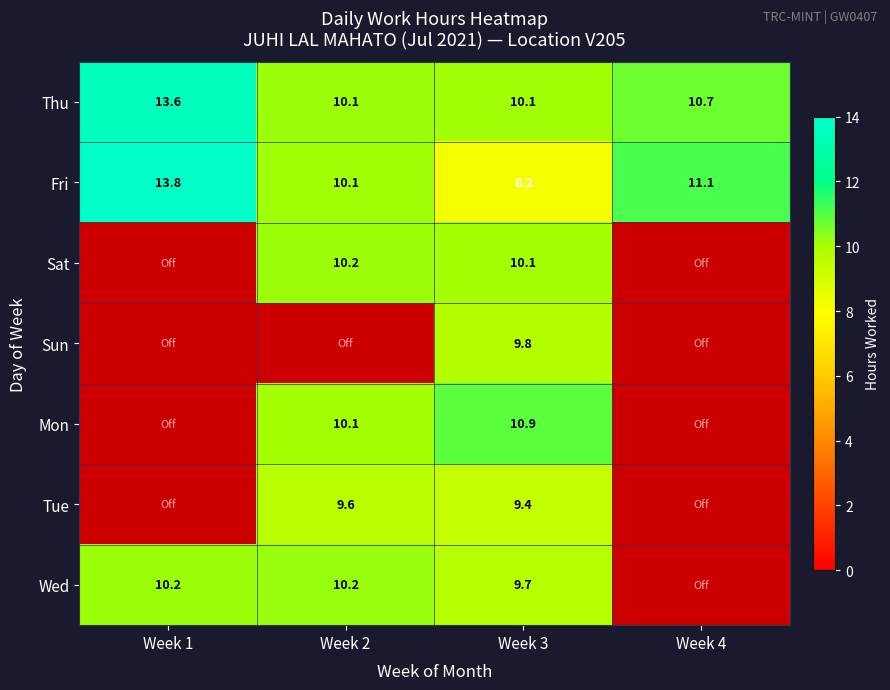

Read the Thu value at Week 3.

10.1